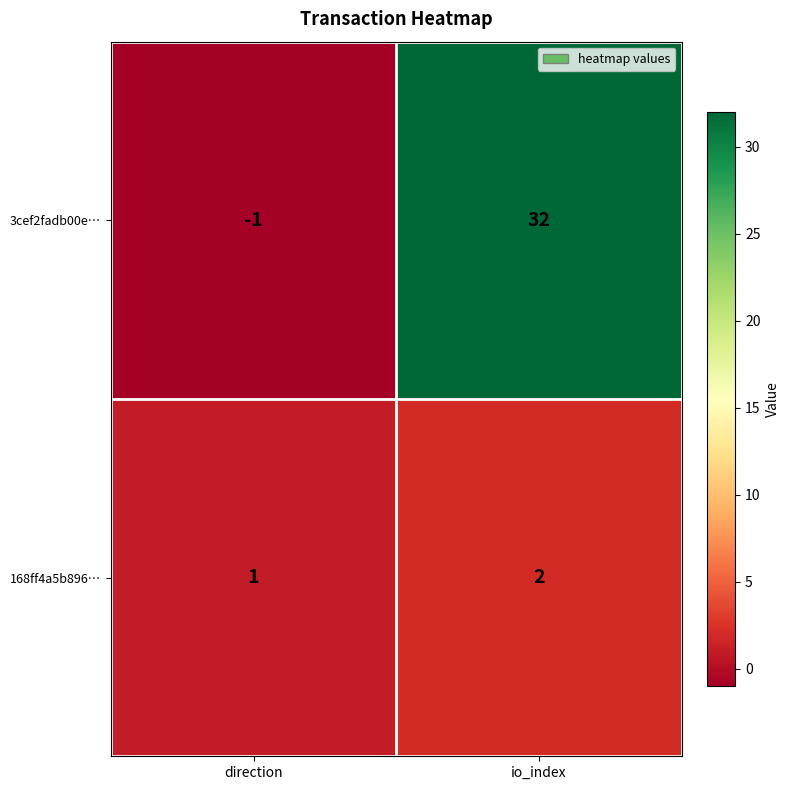

The value of 168ff4a5b896… at io_index is 2. True or false?

True